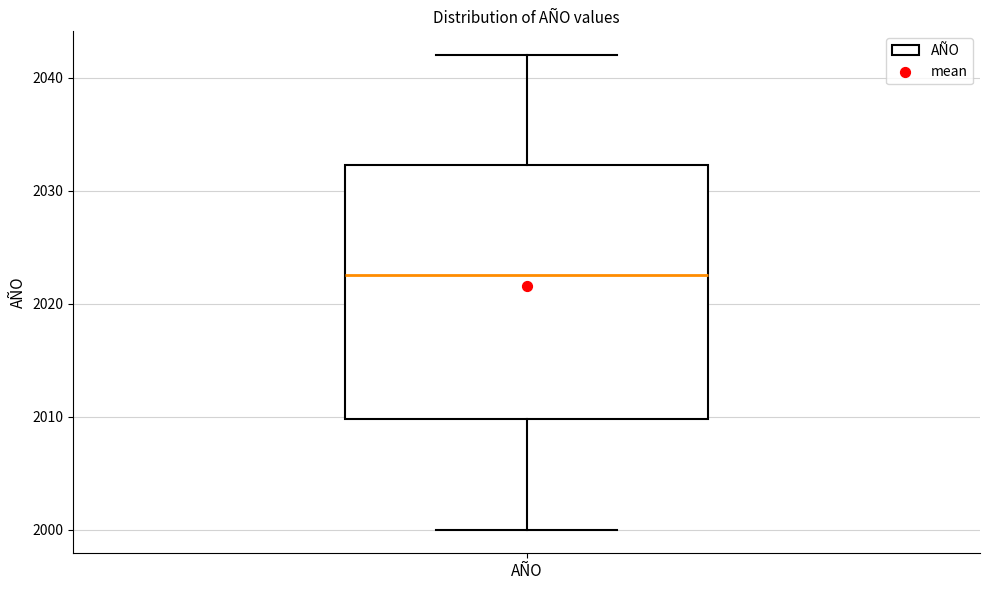

Read this box plot against the y-axis: the position of the median line, the range covered by the box, and the ends of both whiskers. The values are not printed on the chart, so give them approximately, as read against the axis.

median 2023, box 2010 to 2032, whiskers 2000 to 2042